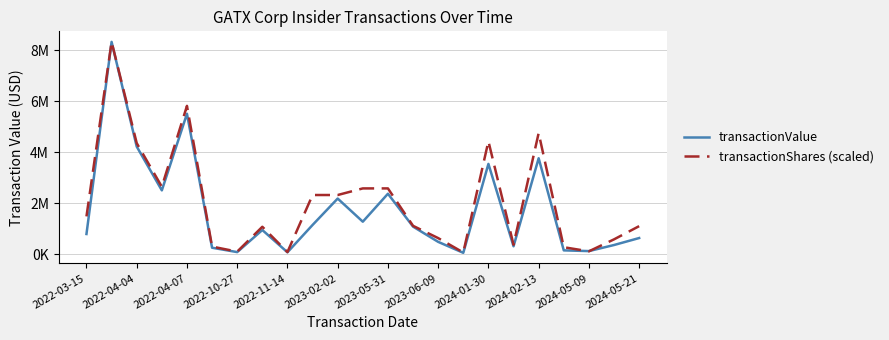

What is the value of the transactionShares (scaled) point at the 17th from the left?

4439558.8